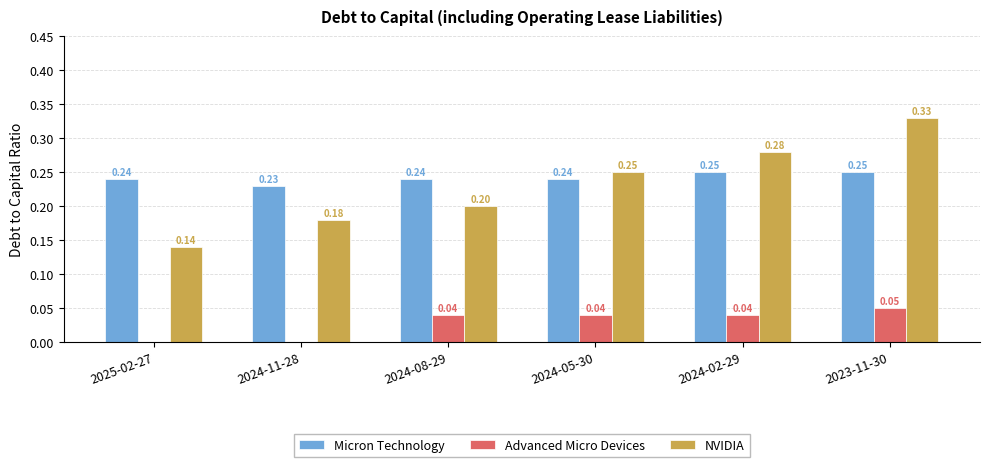

What is the sum of the Micron Technology values at 2025-02-27 and 2024-11-28?

0.5